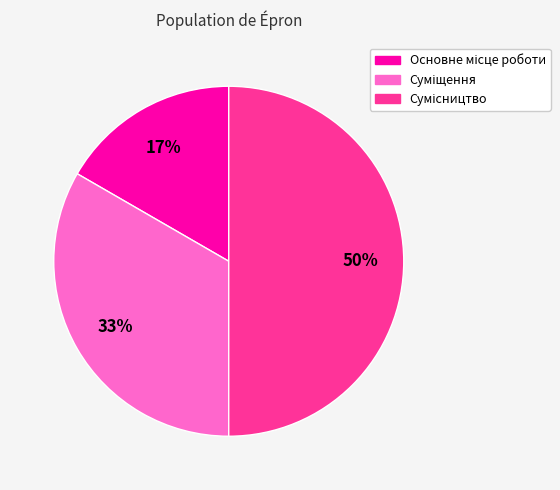

To the nearest percent, what is the difference between the largest and smallest slice percentages?

33%